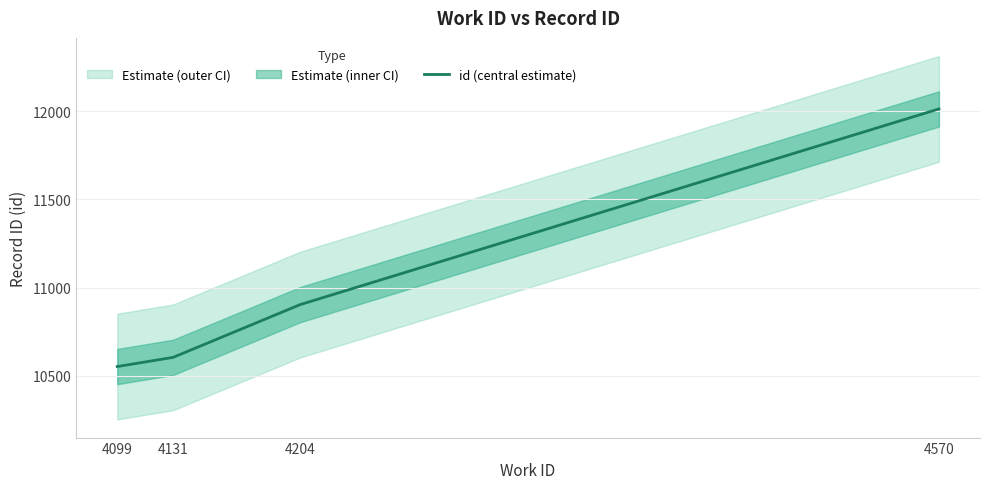

What is the value of the 3rd point from the left?

10904